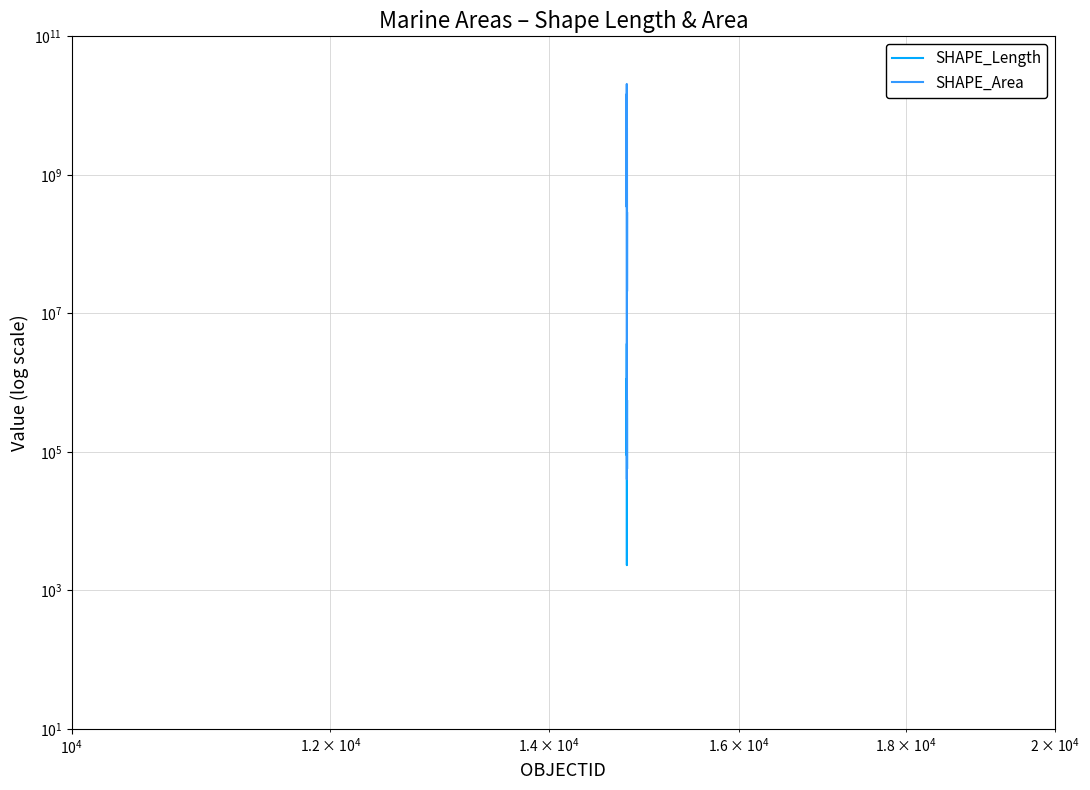

Reading left to right, what are all the values shown in this chart?

SHAPE_Length: 1121061.1	89689.3	349400.9	199244.6	276520.2	3644045.8	2308.3	308587.5	56711.5	540239.8
SHAPE_Area: 14302368706.3	348842545.3	1396164814.1	653881442.6	5628125831.4	20511581155.8	40077.5	4690552454.3	20834186.4	279788371.8